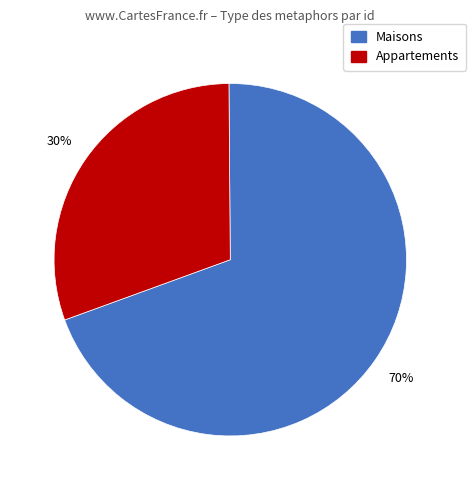

To the nearest percent, what is the average slice percentage?

50%